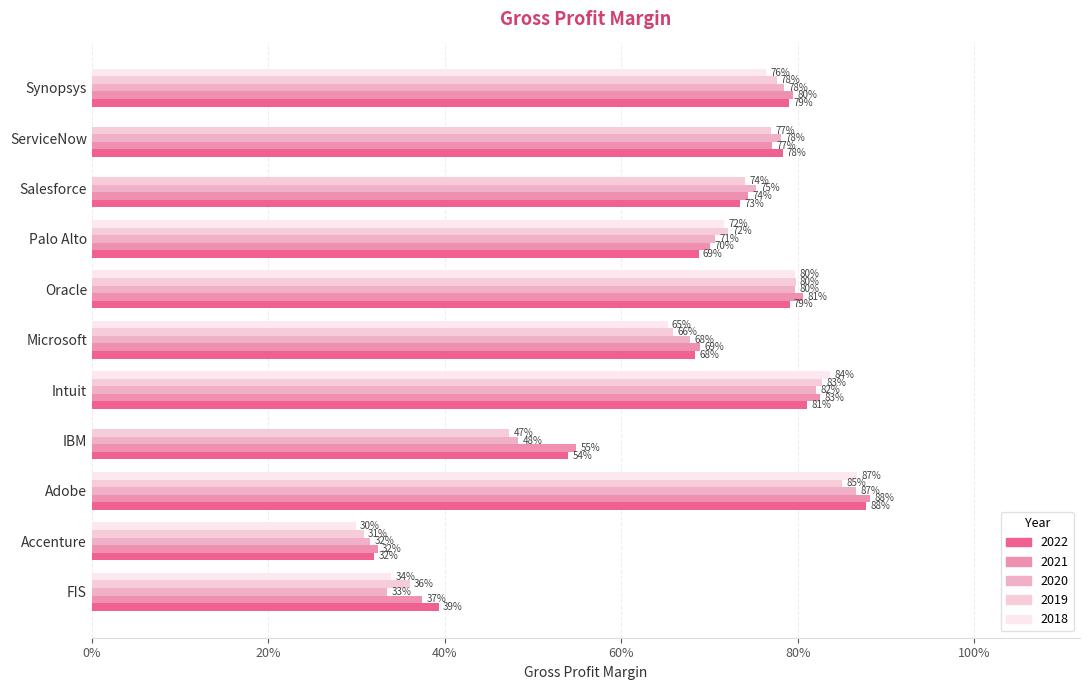

Which series has the largest total across all categories?

2021